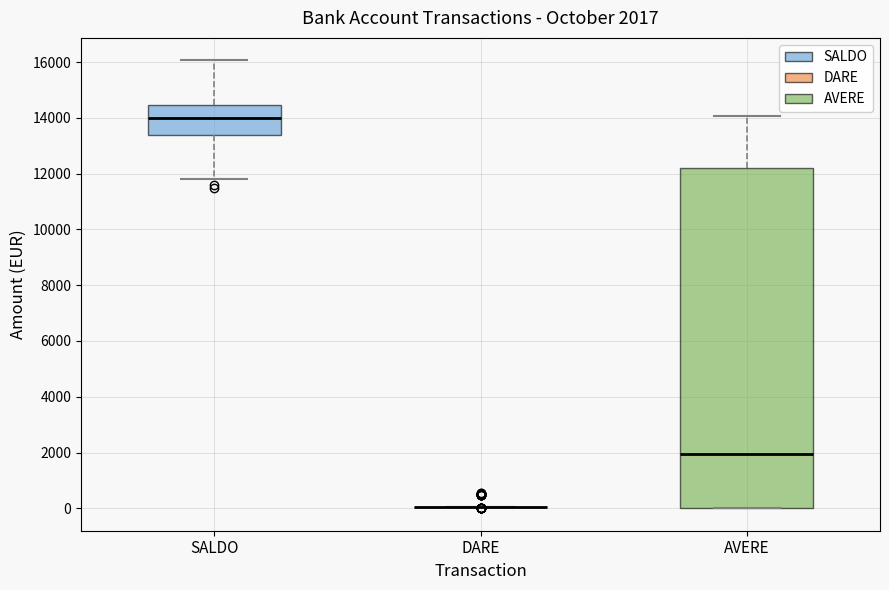

Which box is the tallest, from its lower edge to its upper edge?

AVERE